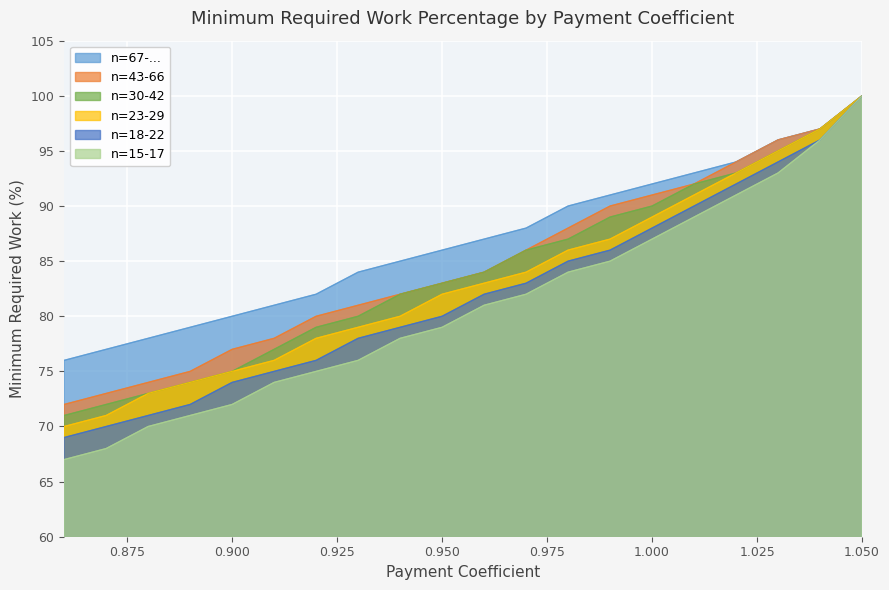

Which has a higher value, 0.97 or 1.01?

1.01